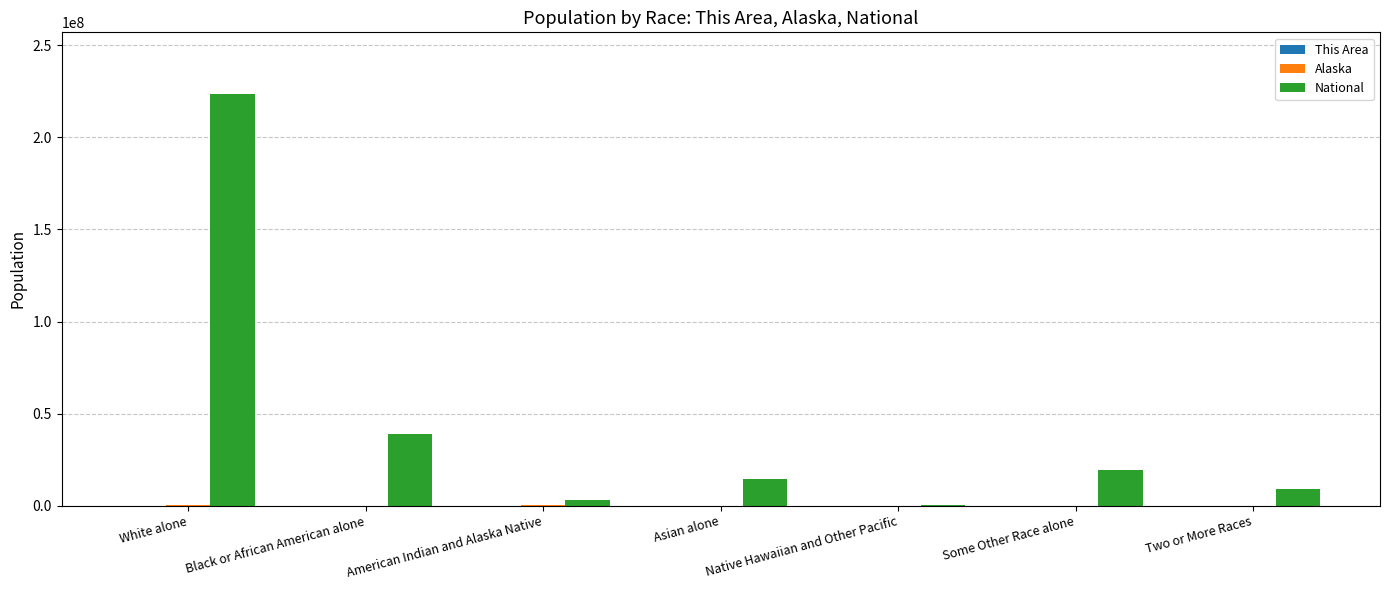

Which series has the largest total across all categories?

National